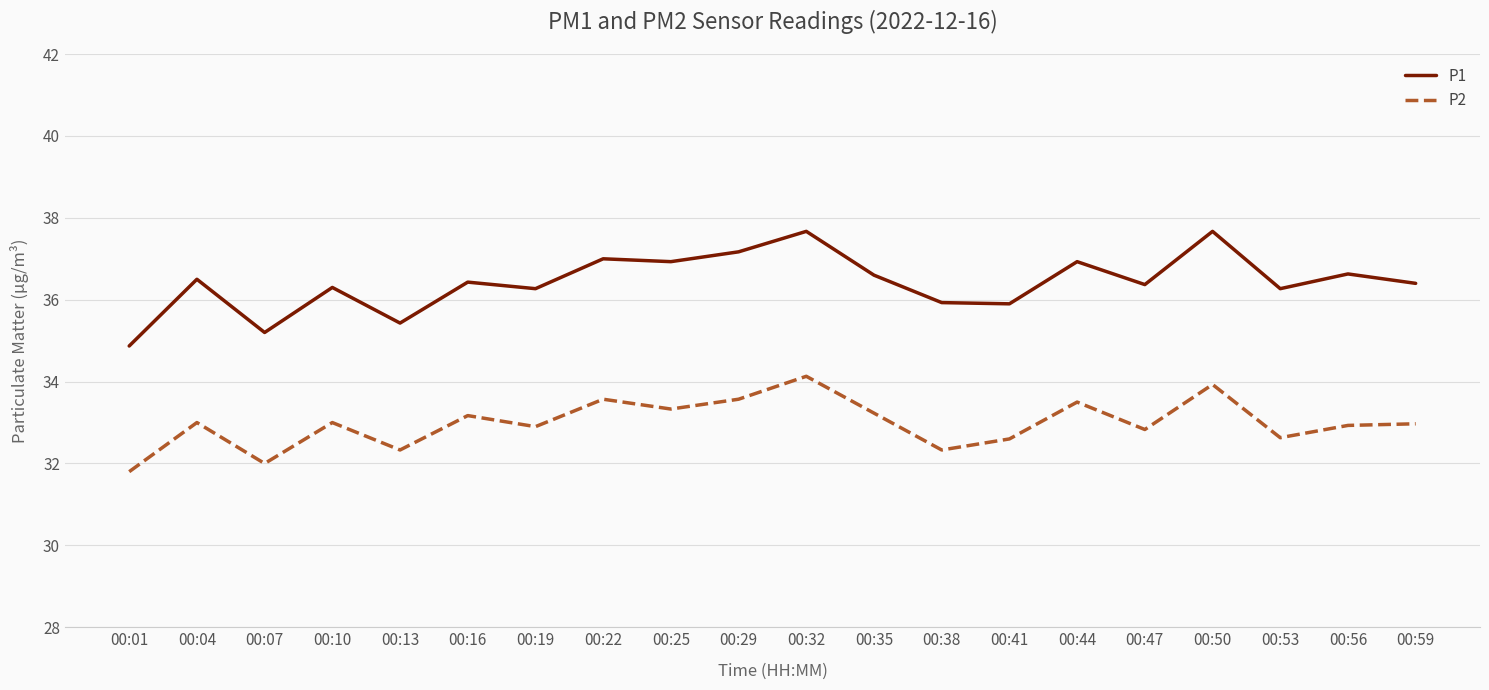

What is the maximum value for P1?

37.7